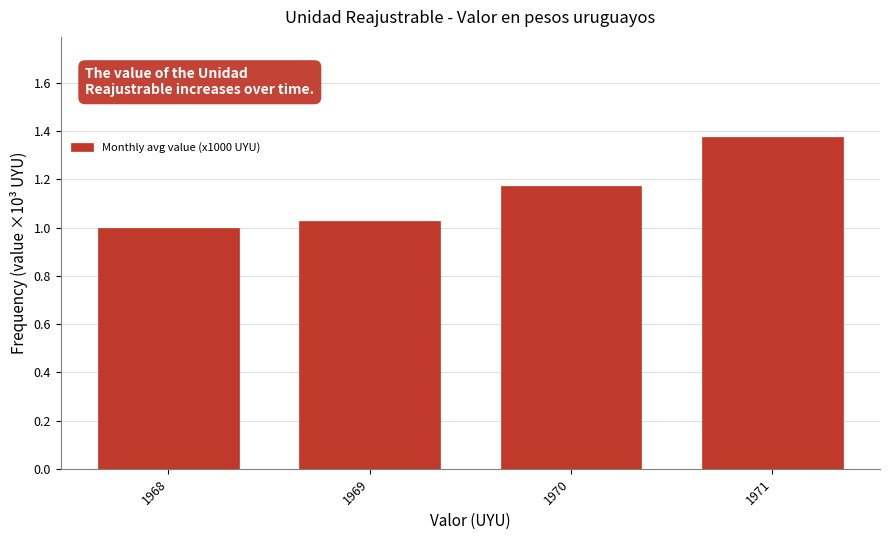

Approximately how many times larger is the value at 1968 compared to 1970?

0.9